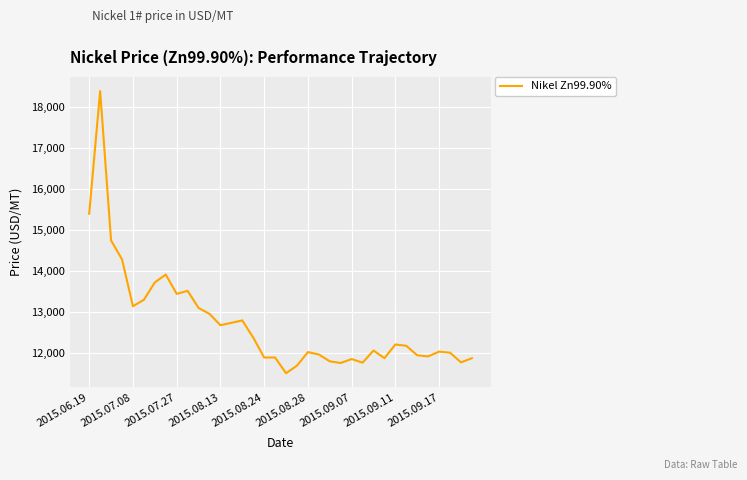

What is the minimum value shown in the chart?

11495.5